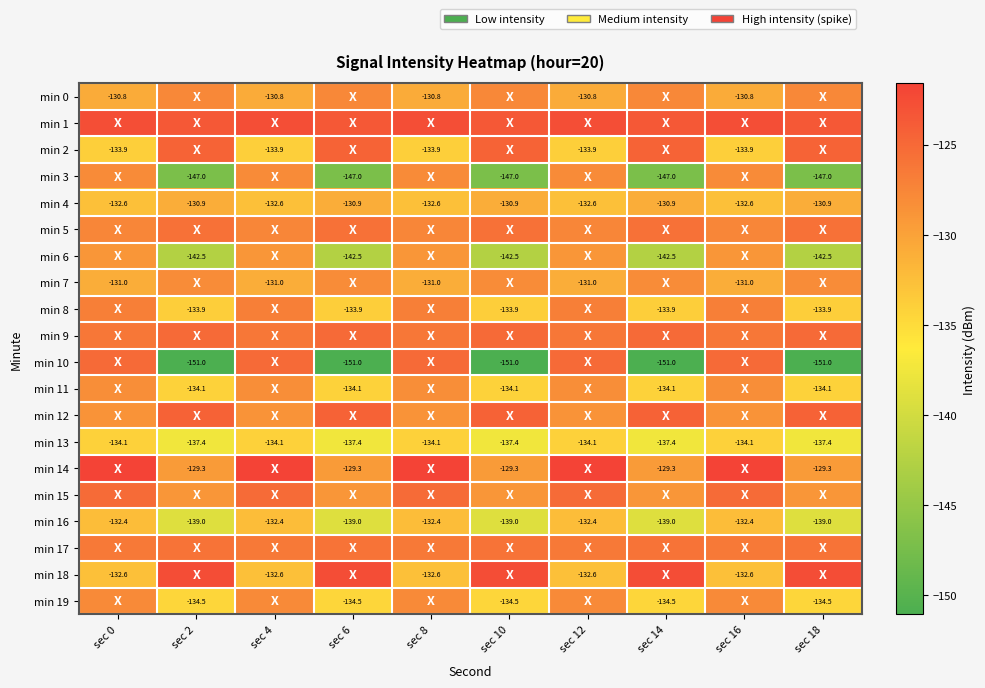

Which category has the lowest value in the min 14 series?

sec 2